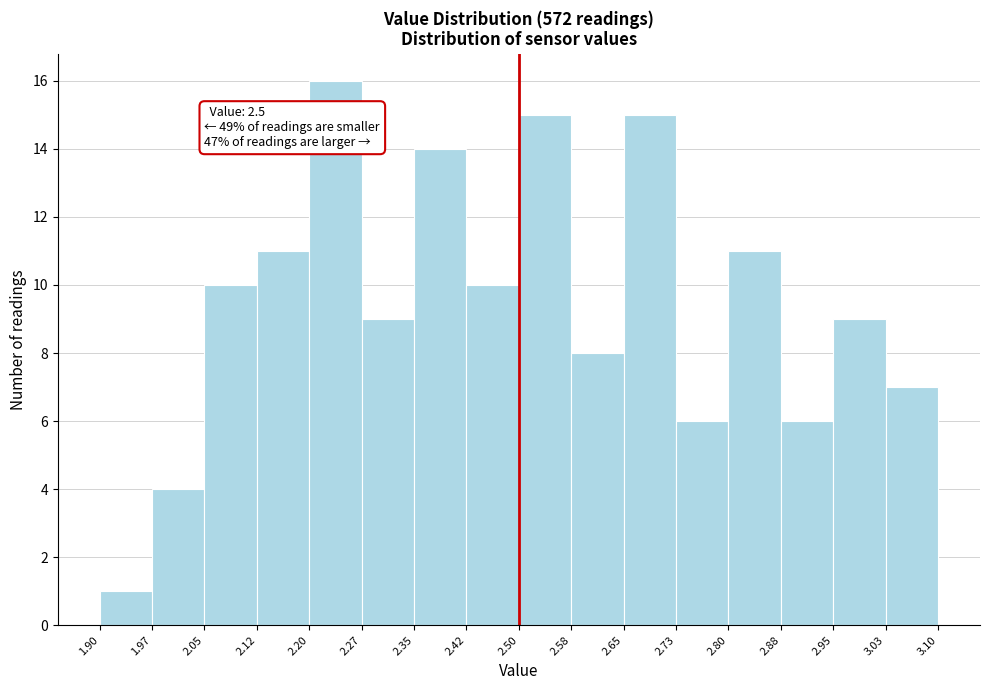

Over which range of the x-axis is the bar tallest?

2.20 to 2.27